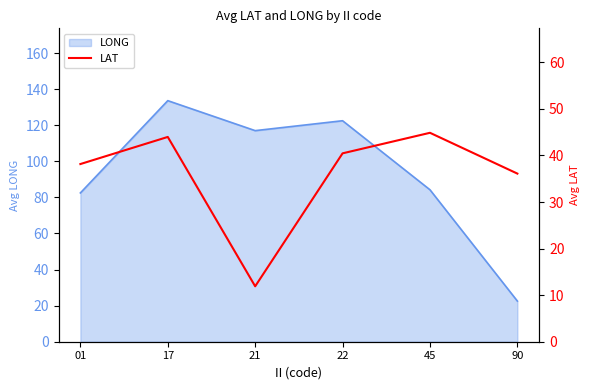

What is the lowest value of the LONG series?

22.5